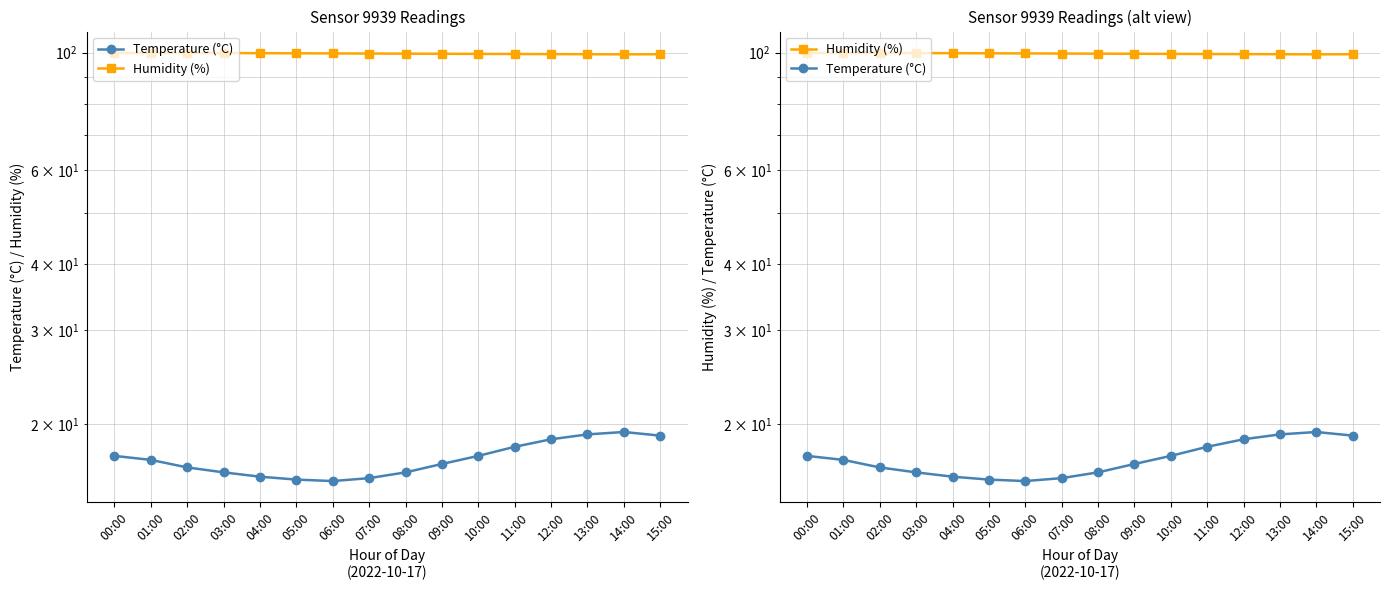

How many series are shown in this chart?

2